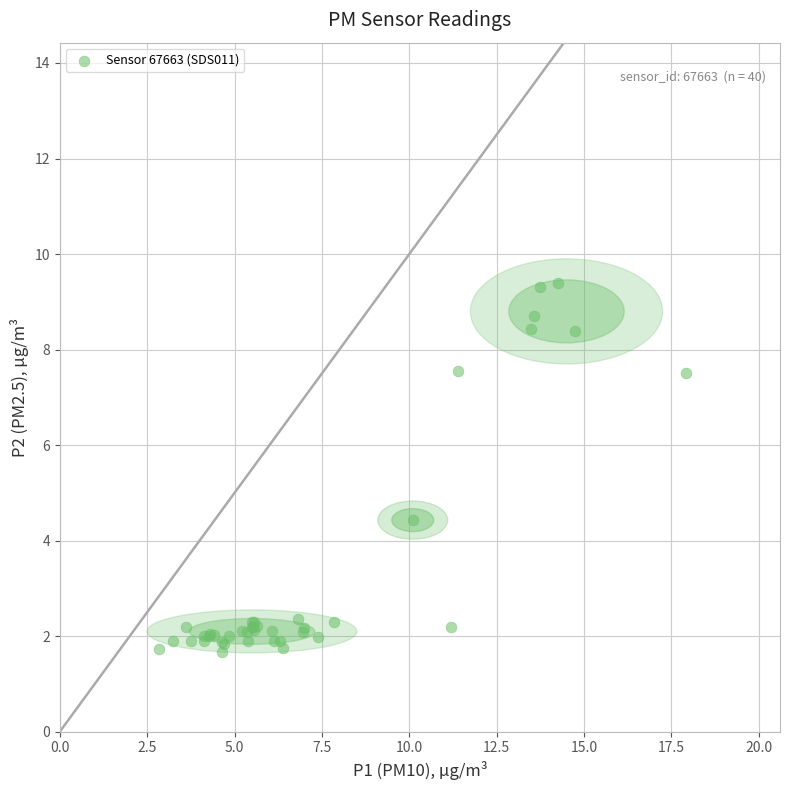

What Y value in the scatter plot is closest to 5?

4.4